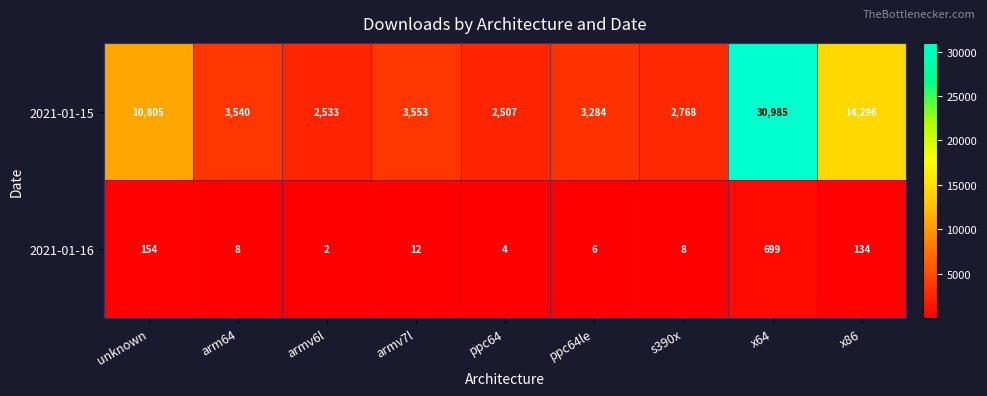

What is the difference between the second highest and second lowest values in the 2021-01-15 series?

11763